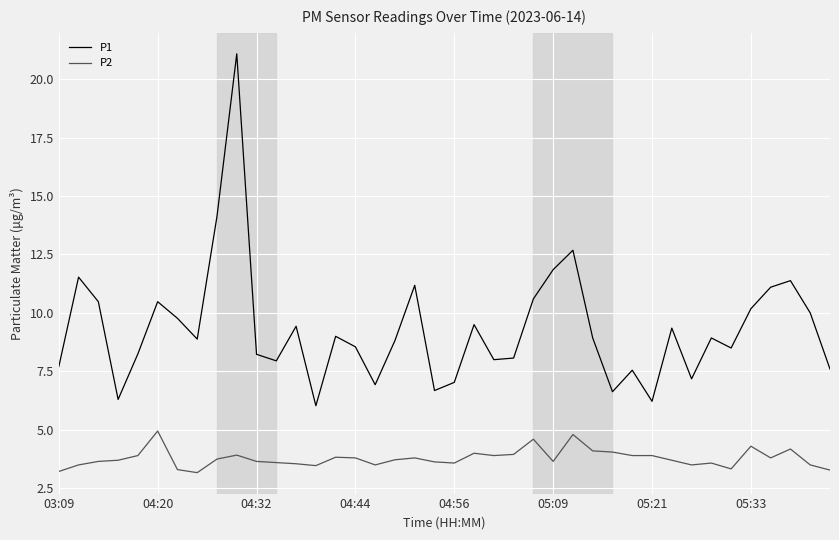

Rank the series by their average value, from lowest to highest.

P2, P1